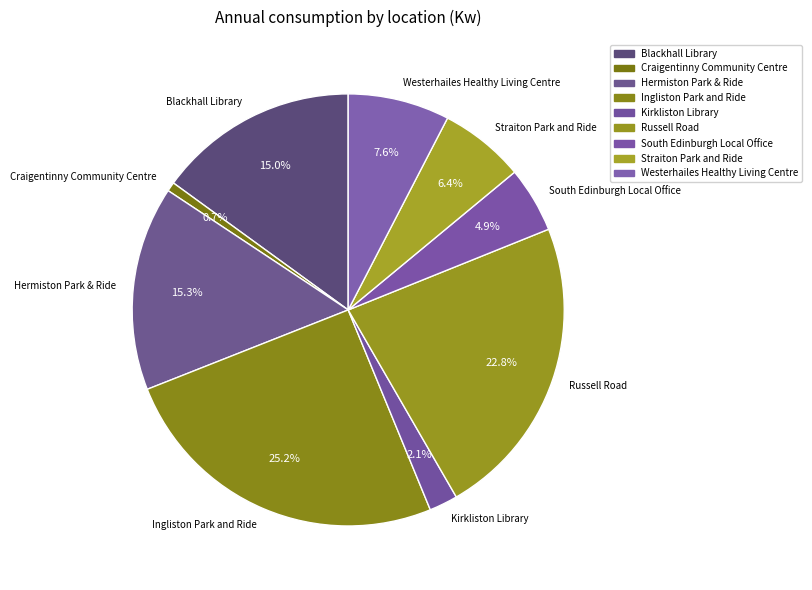

Do Russell Road and Westerhailes Healthy Living Centre together represent more than half of the pie?

No